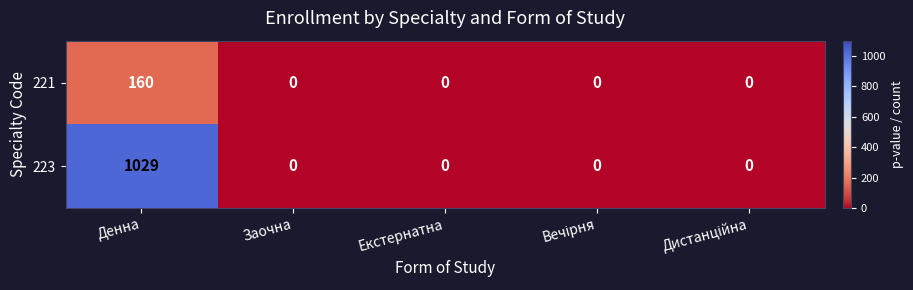

Rank the series by their maximum value, from lowest to highest.

221, 223